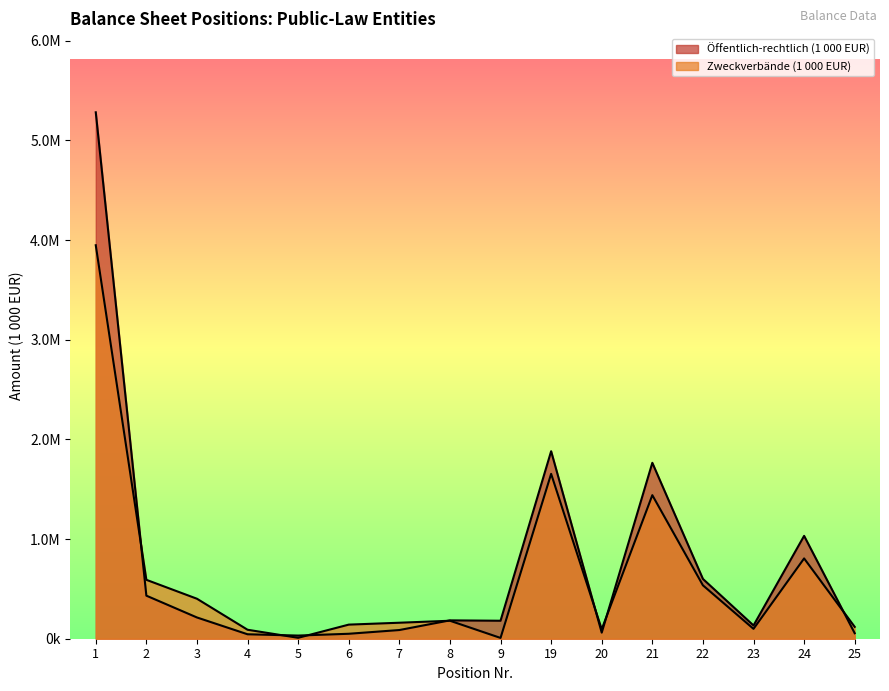

Which series has the widest spread of values?

Öffentlich-rechtlich (1 000 EUR)